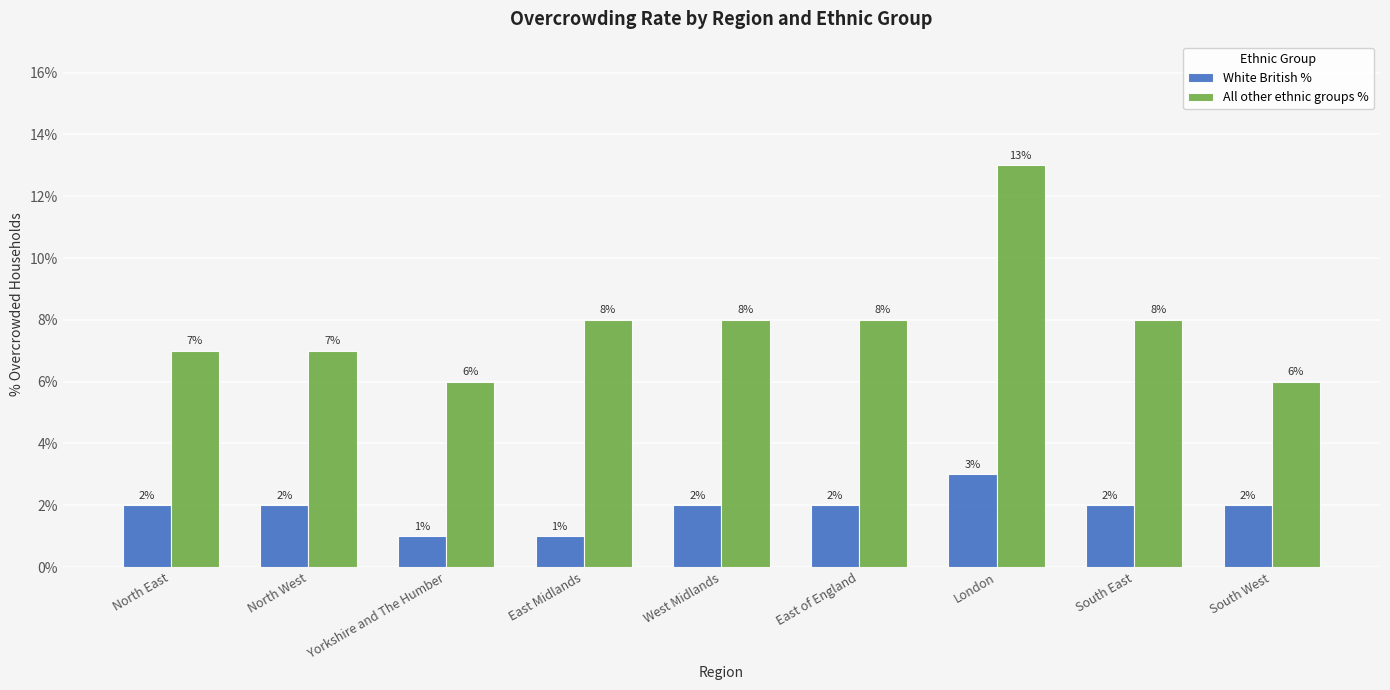

Are the bars grouped side by side (vs. stacked)?

Yes